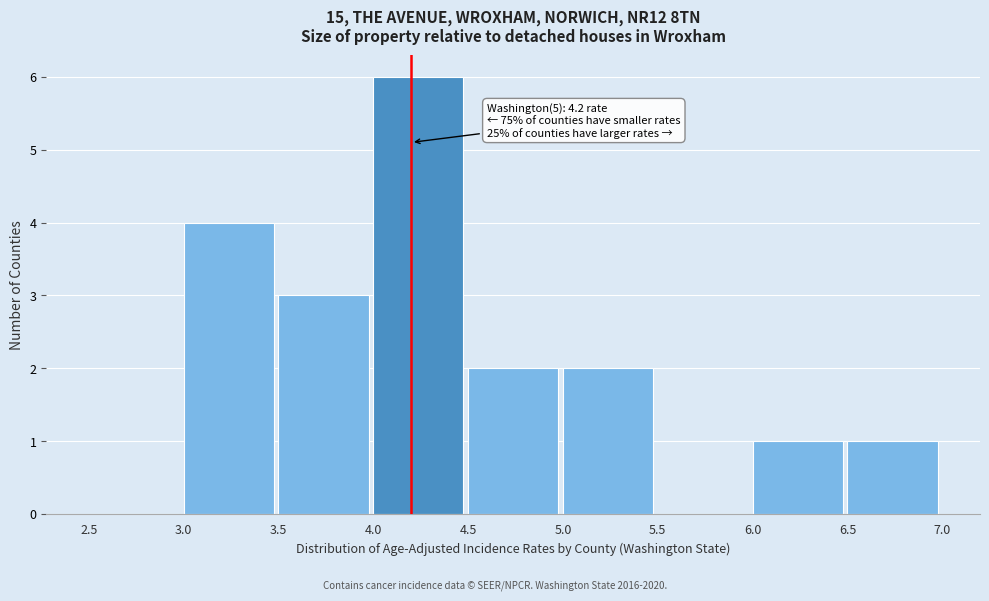

Which range on the x-axis has the tallest bar?

4.0 to 4.5